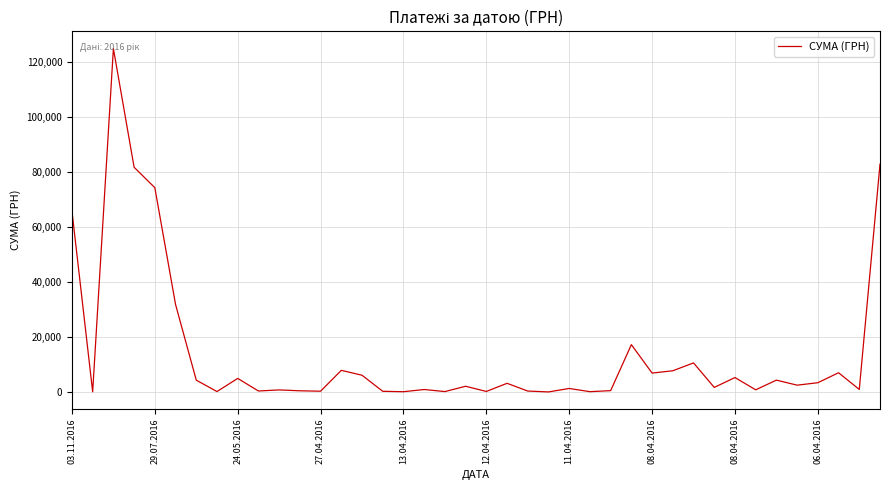

What is the difference between the maximum and minimum values?

124867.4